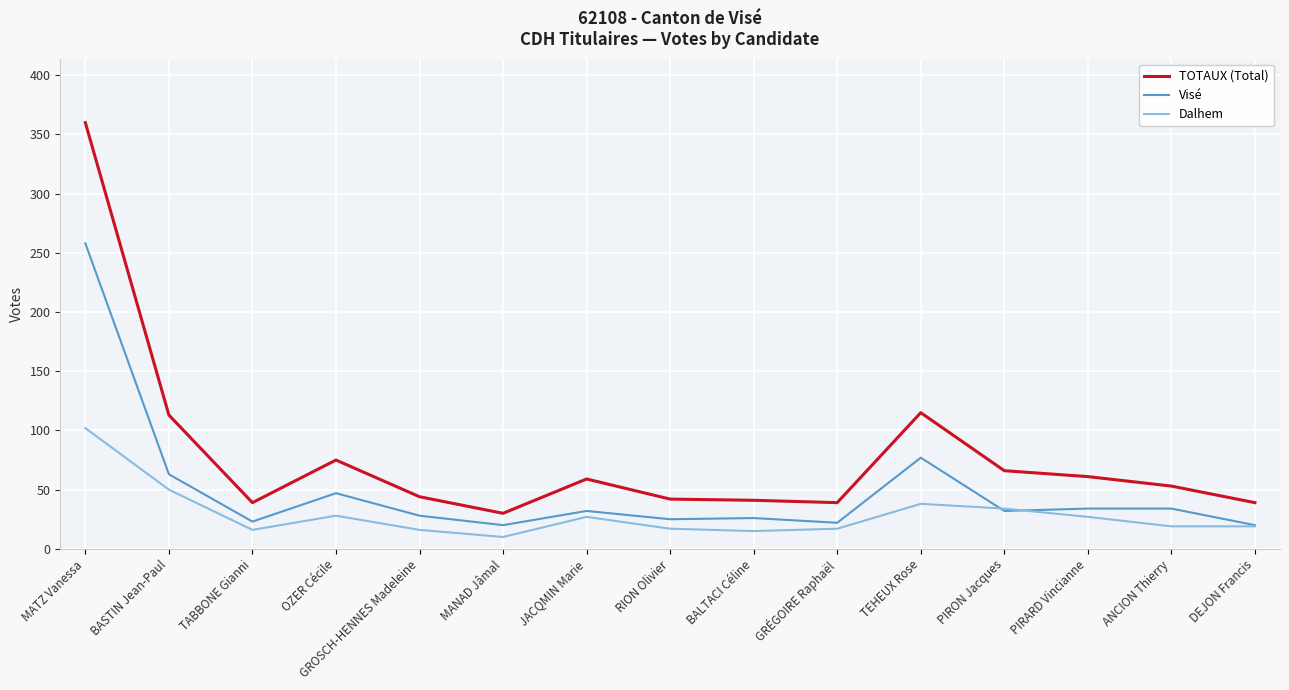

At how many categories does at least one series exceed 244?

1